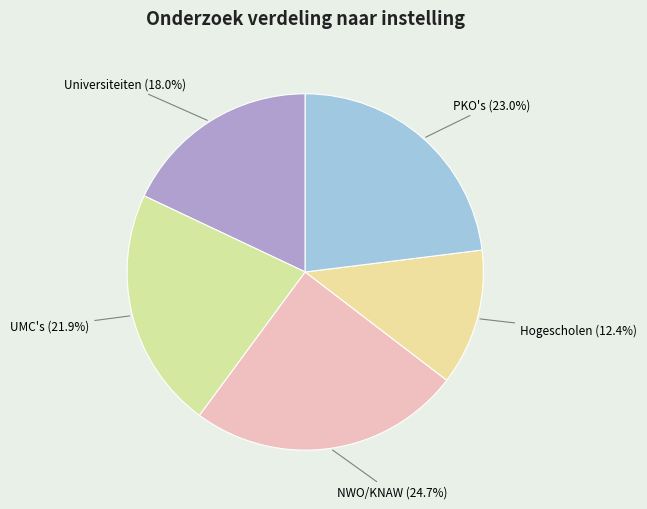

Rank the categories by value from lowest to highest.

Hogescholen, Universiteiten, UMC's, PKO's, NWO/KNAW